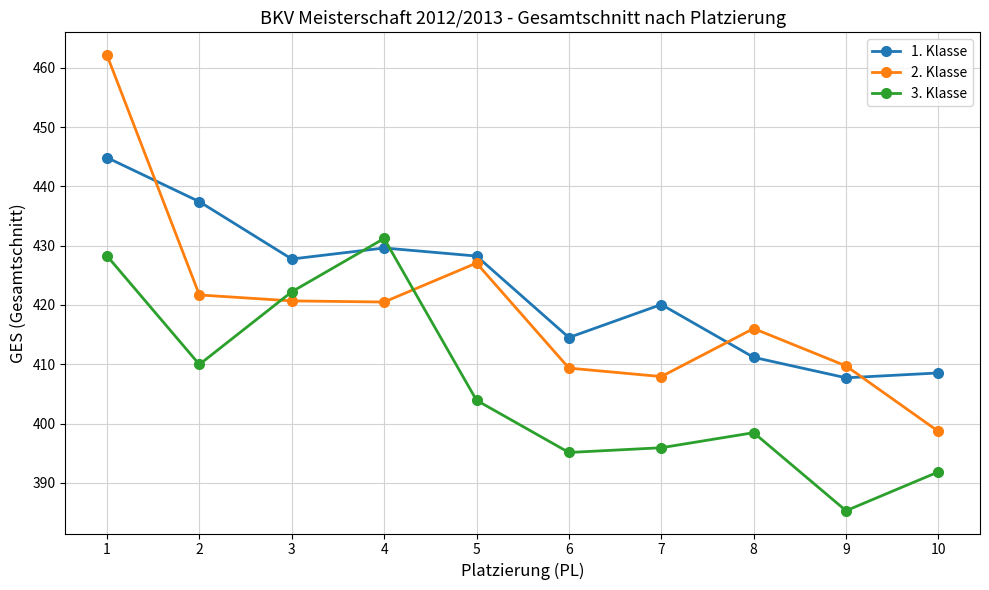

How many distinct data groups are displayed?

3